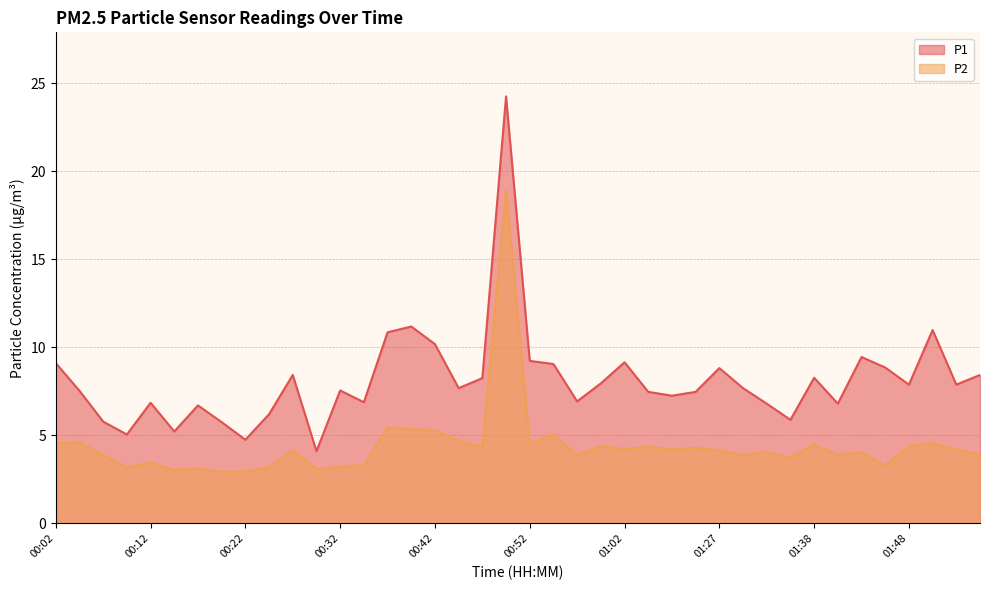

What is the maximum value for P2?

18.9